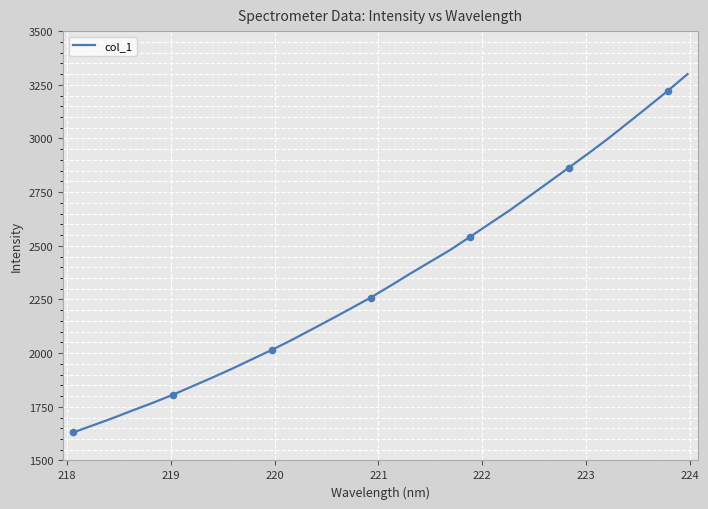

What is the greatest value displayed?

3299.8